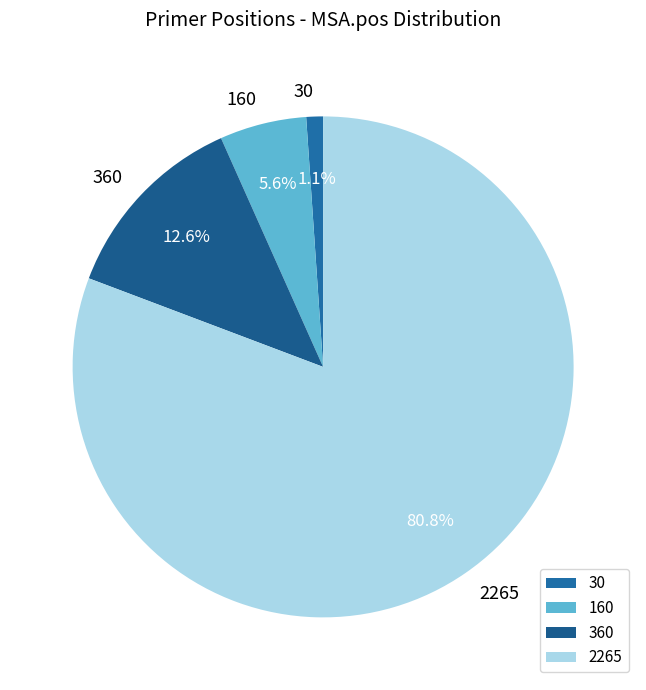

To the nearest percent, what is the difference between the 360 and 160 slice percentages?

7%